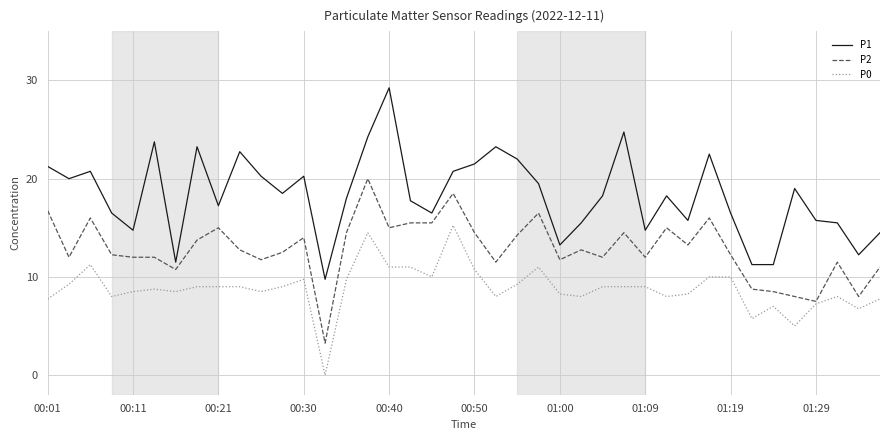

What is the highest value of the P2 series?

20.0